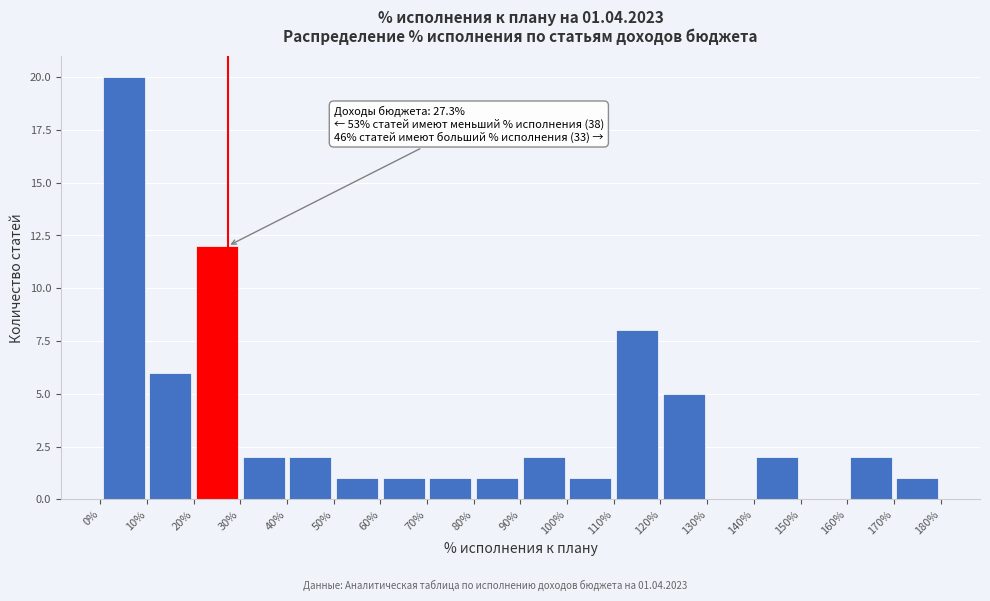

Which range on the x-axis has the tallest bar?

0% to 10%